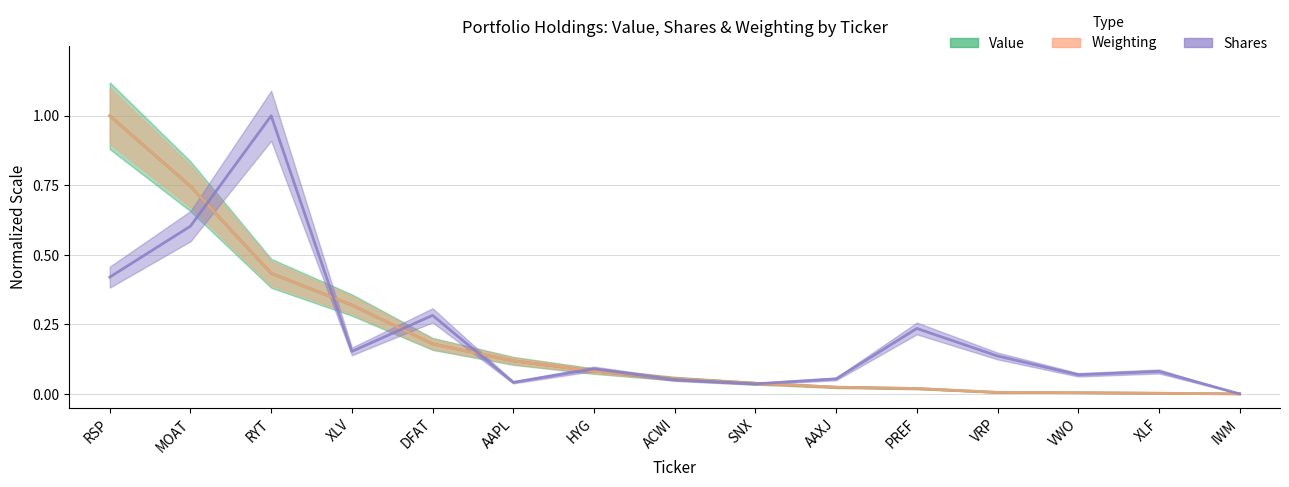

At which category does the chart reach its peak across all series?

RSP